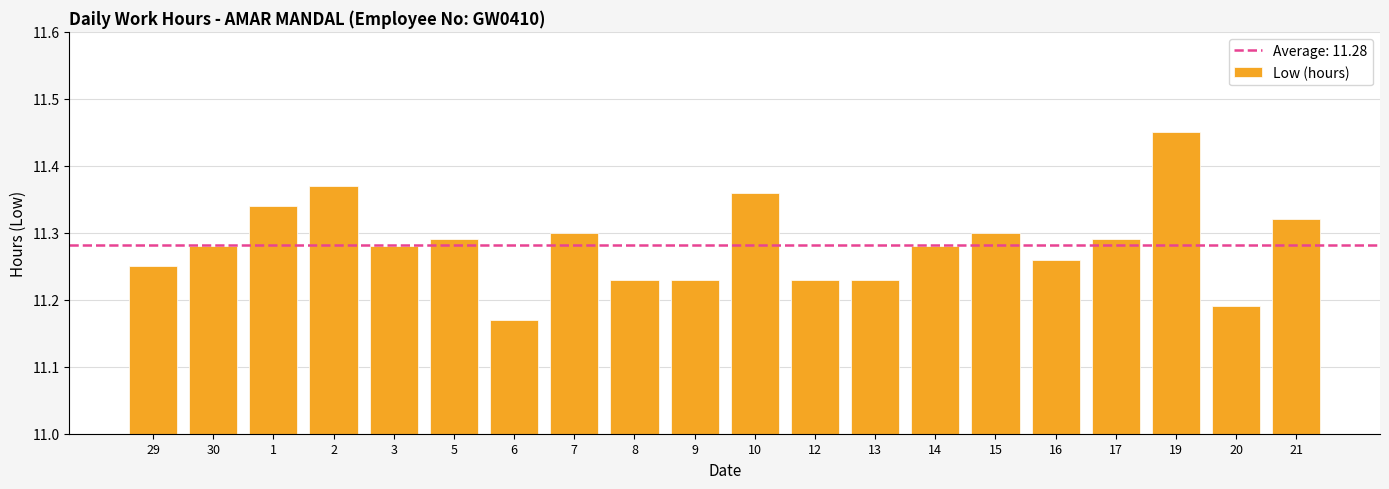

Which label corresponds to the largest value in the chart?

19